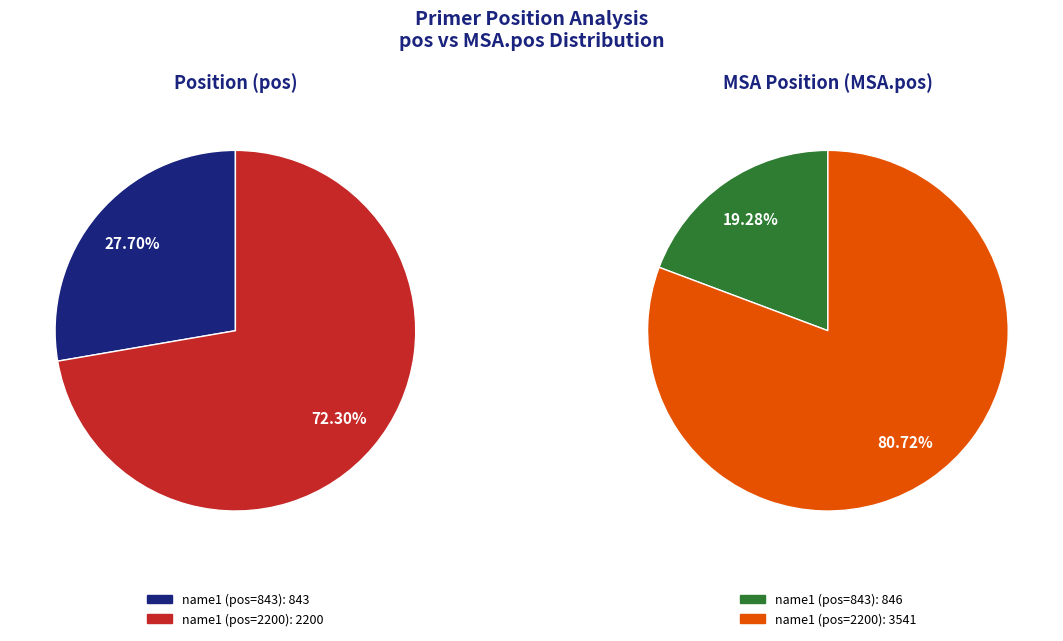

To the nearest percent, what is the difference between the largest and smallest slice percentages?

45%